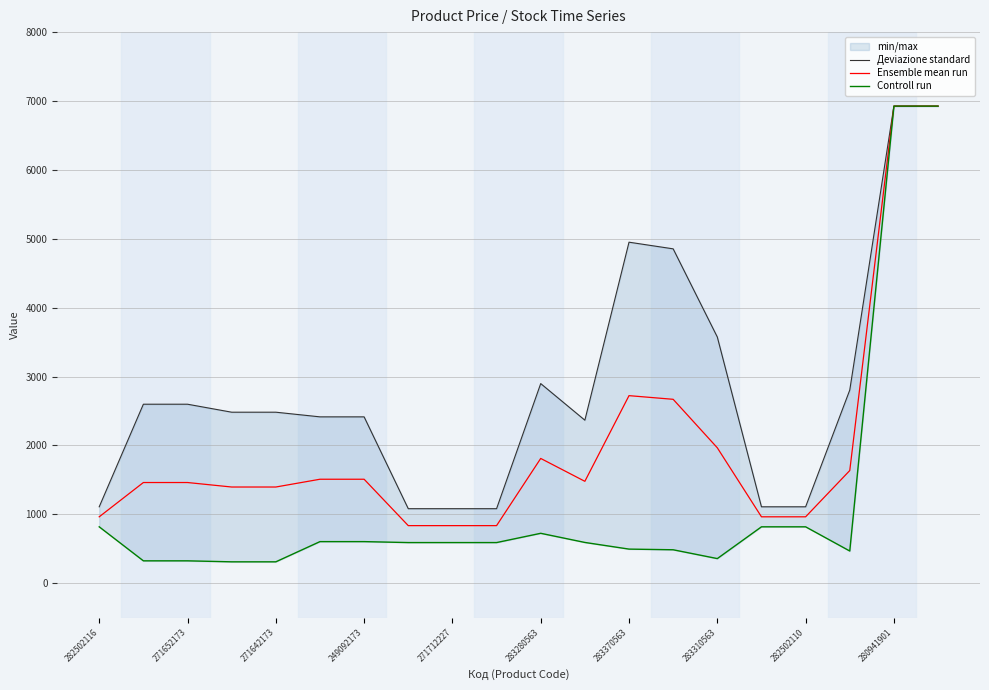

Does the chart have visible grid lines?

Yes